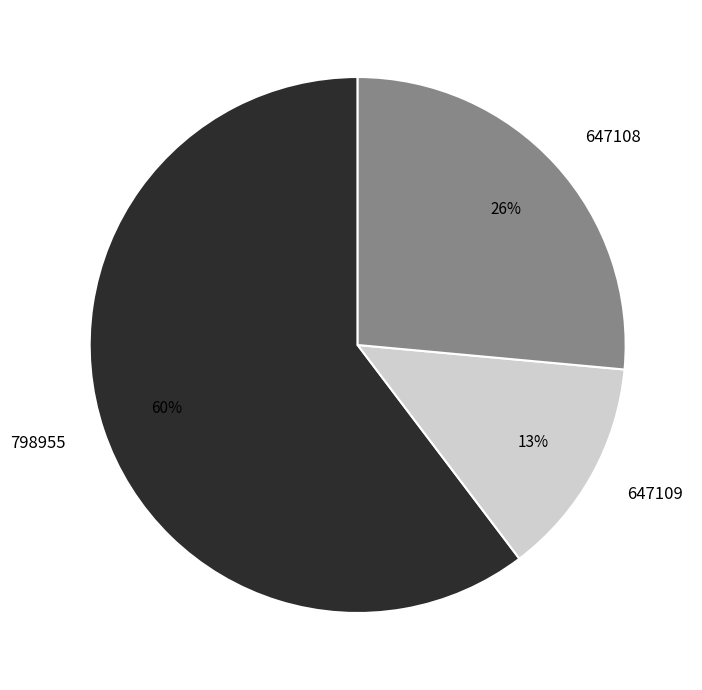

To the nearest percent, what is the average slice percentage?

33%